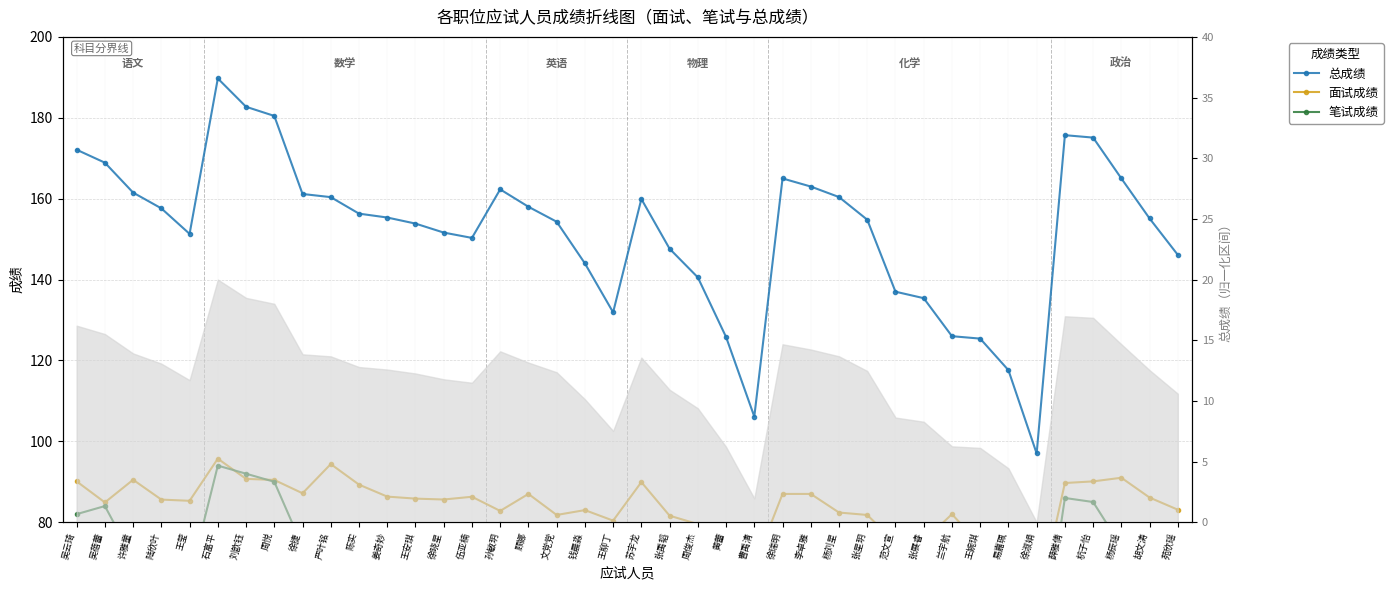

How many categories are shown in the chart?

40